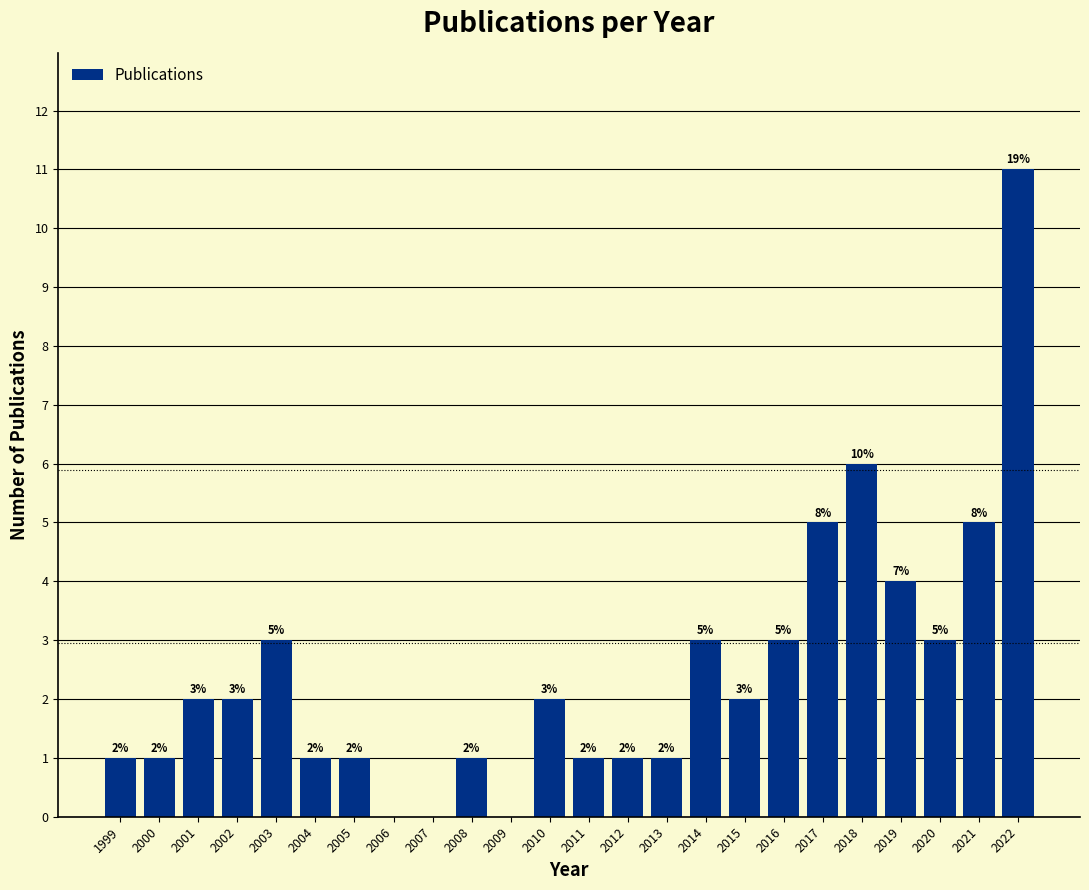

Reading left to right, transcribe all the data shown in this chart.

1999=1	2000=1	2001=2	2002=2	2003=3	2004=1	2005=1	2006=0	2007=0	2008=1	2009=0	2010=2	2011=1	2012=1	2013=1	2014=3	2015=2	2016=3	2017=5	2018=6	2019=4	2020=3	2021=5	2022=11